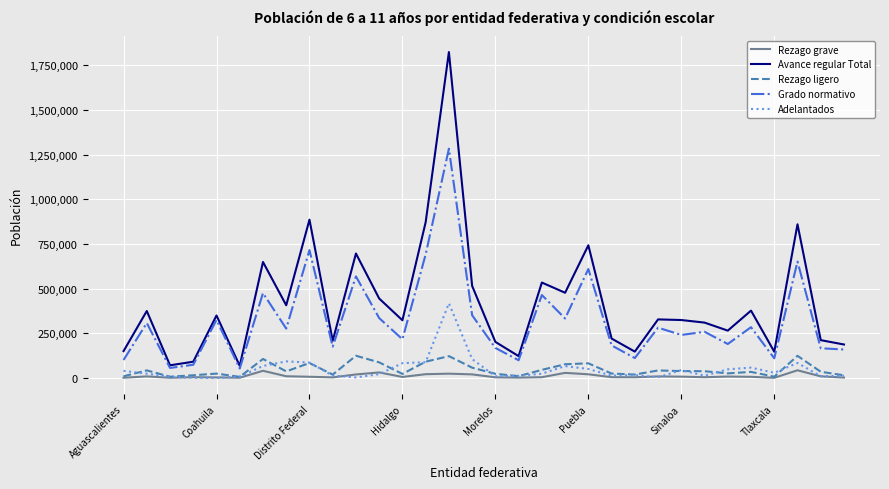

List the series in order of their peak value, highest first.

Avance regular Total, Grado normativo, Adelantados, Rezago ligero, Rezago grave